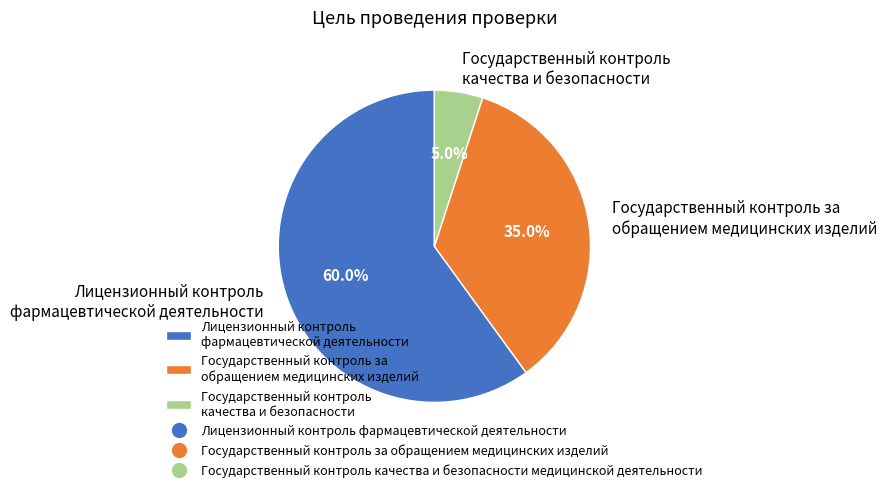

Which slice is the smallest?

Государственный контроль качества и безопасности